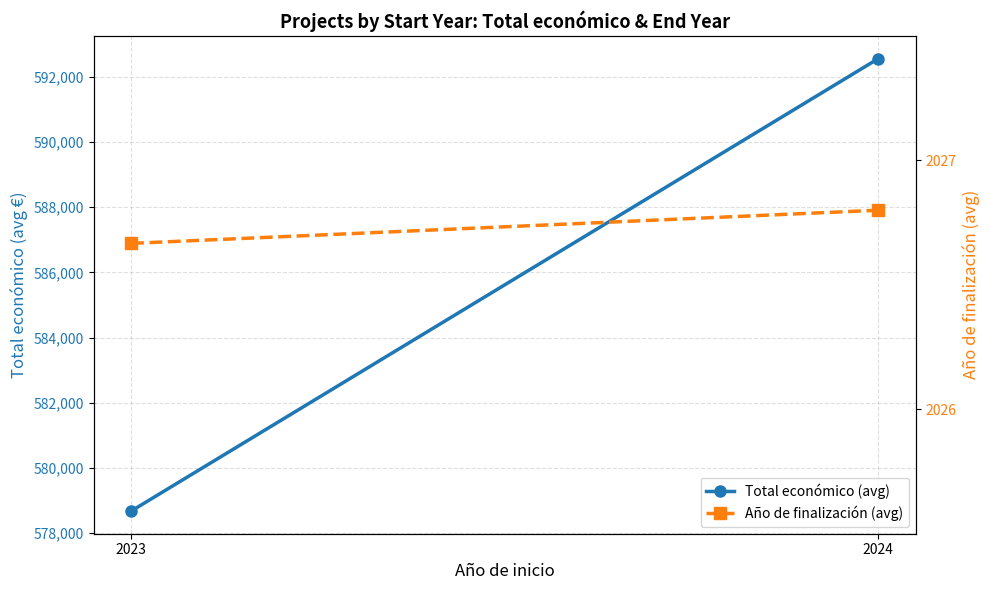

Reading right to left, list all the values displayed in this chart.

Total económico (avg): 592557.2	578673.0
Año de finalización (avg): 2026.8	2026.7